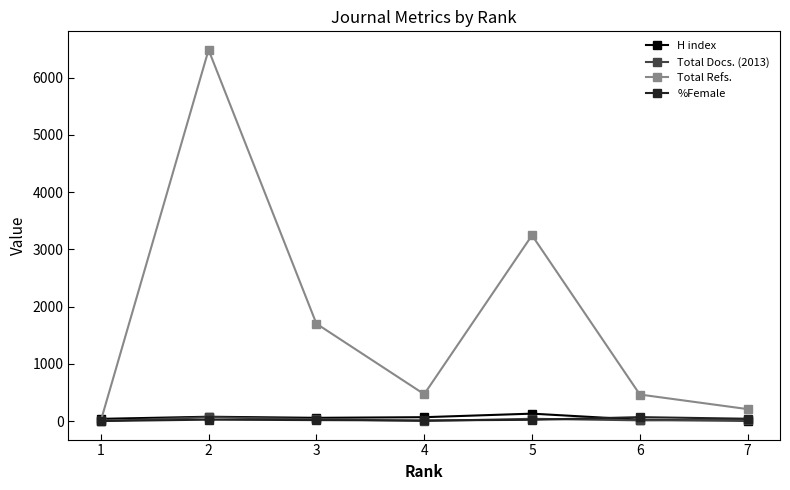

Which series has the largest total across all categories?

Total Refs.